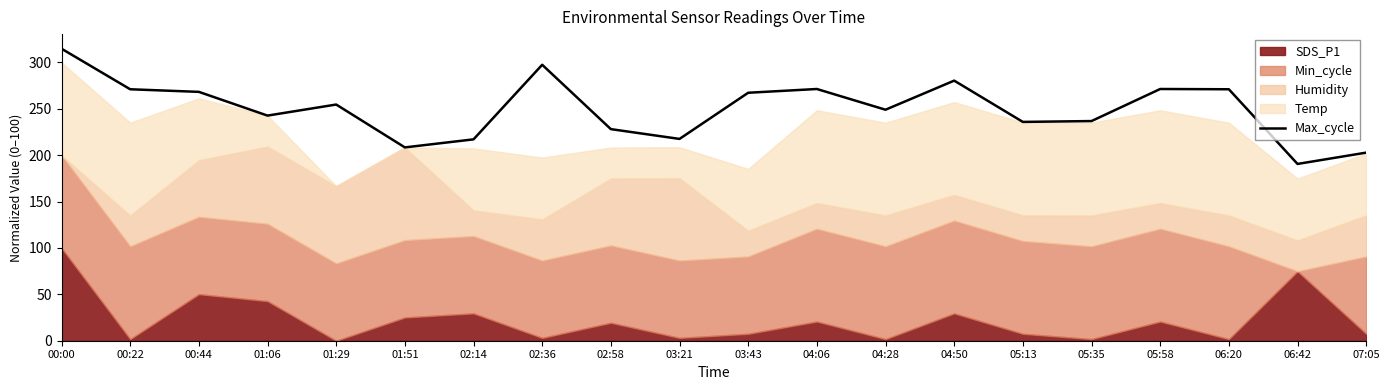

True or false: the data has more than 2 interior local peaks.

True